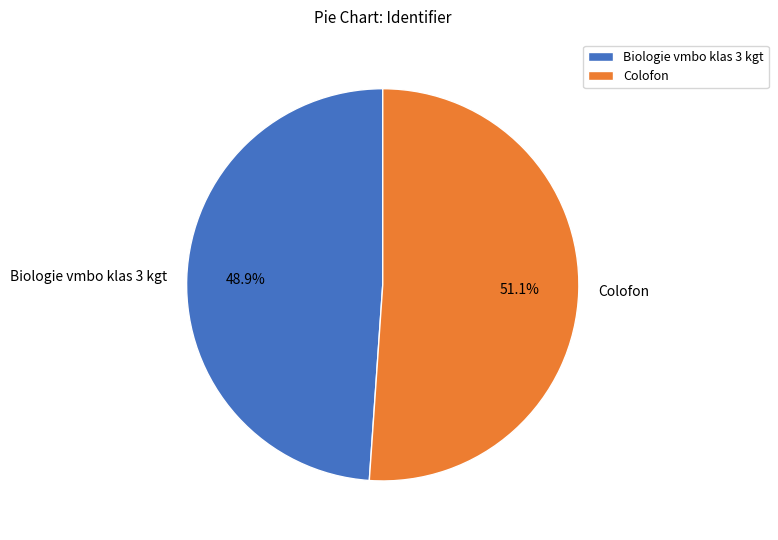

What percentage is the Colofon slice, to the nearest percent?

51%